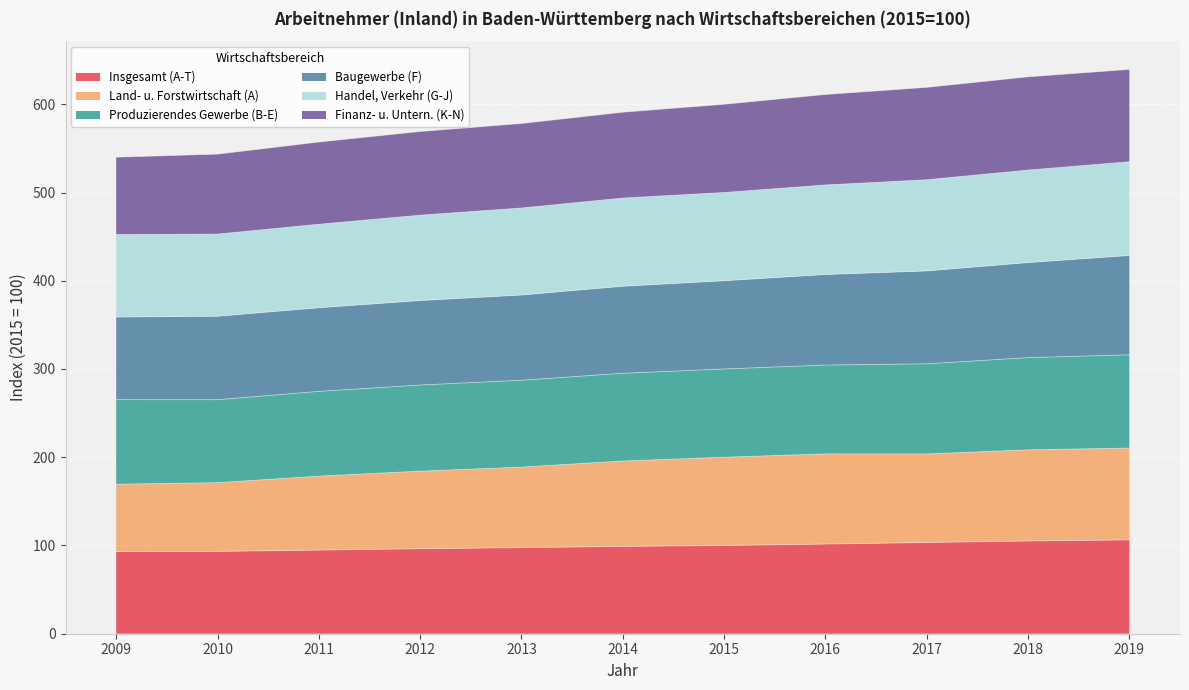

True or false: Land- u. Forstwirtschaft (A) and Finanz- u. Untern. (K-N) intersect in this chart.

False